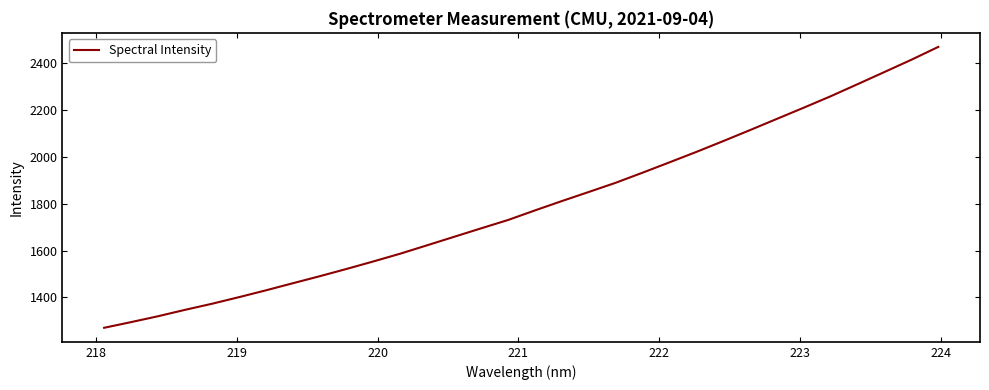

What is the minimum value shown in the chart?

1270.0